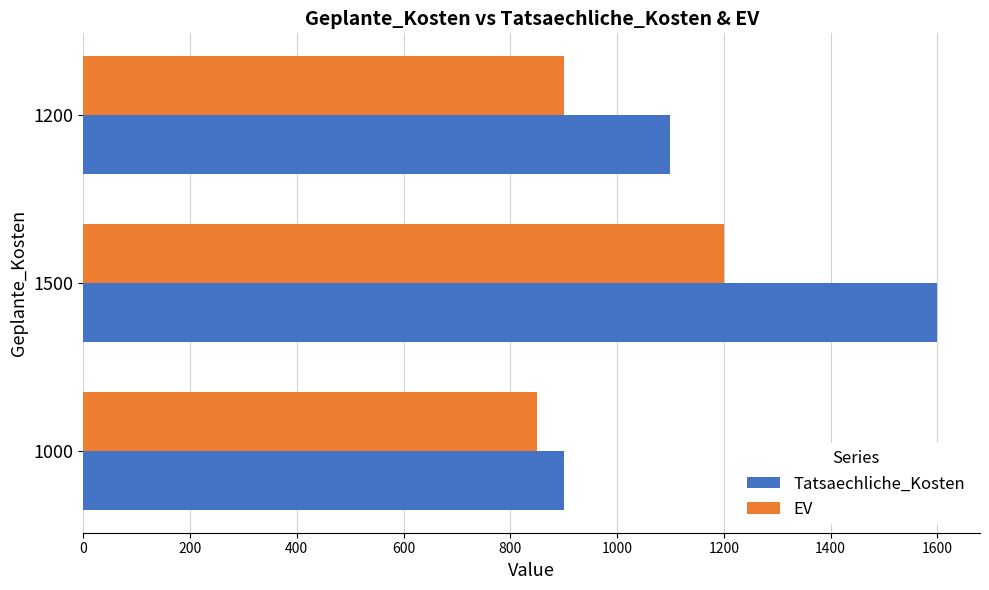

Rank the series by their average value, from lowest to highest.

EV, Tatsaechliche_Kosten